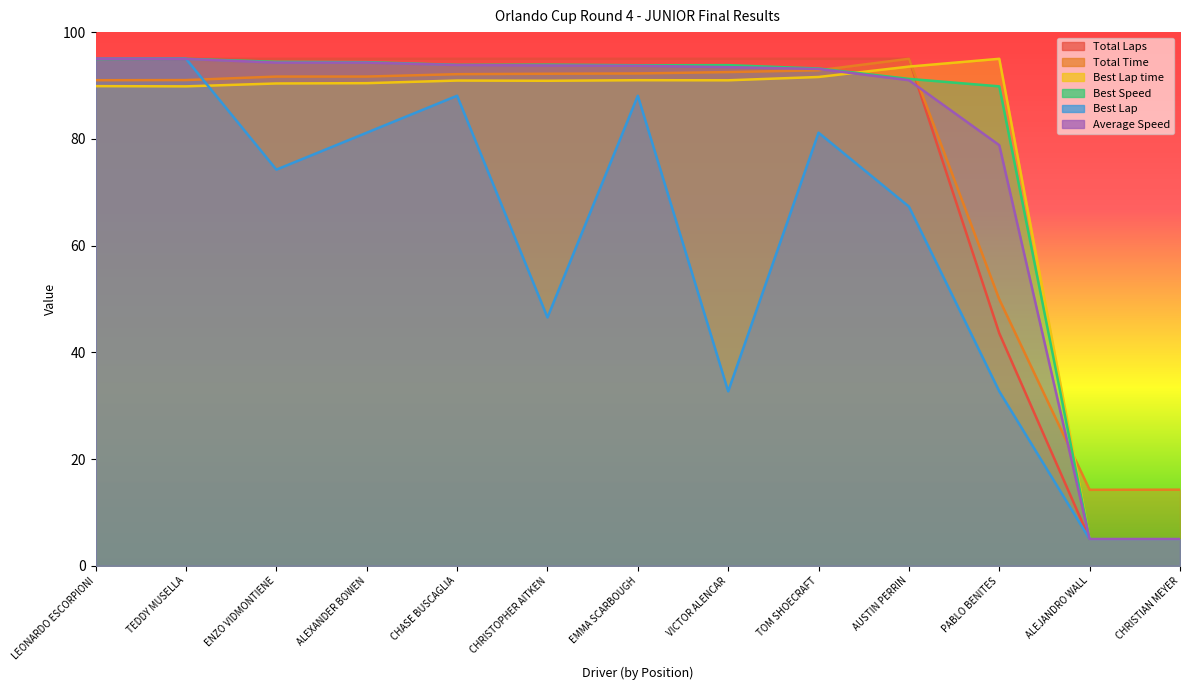

At which label does Total Time reach its minimum?

ALEJANDRO WALL